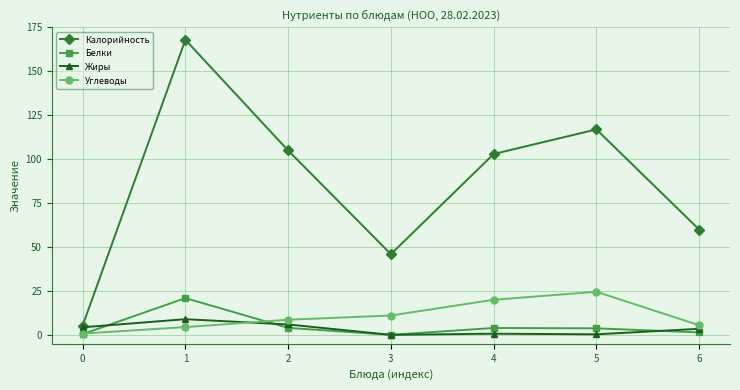

Which series has the largest total across all categories?

Калорийность